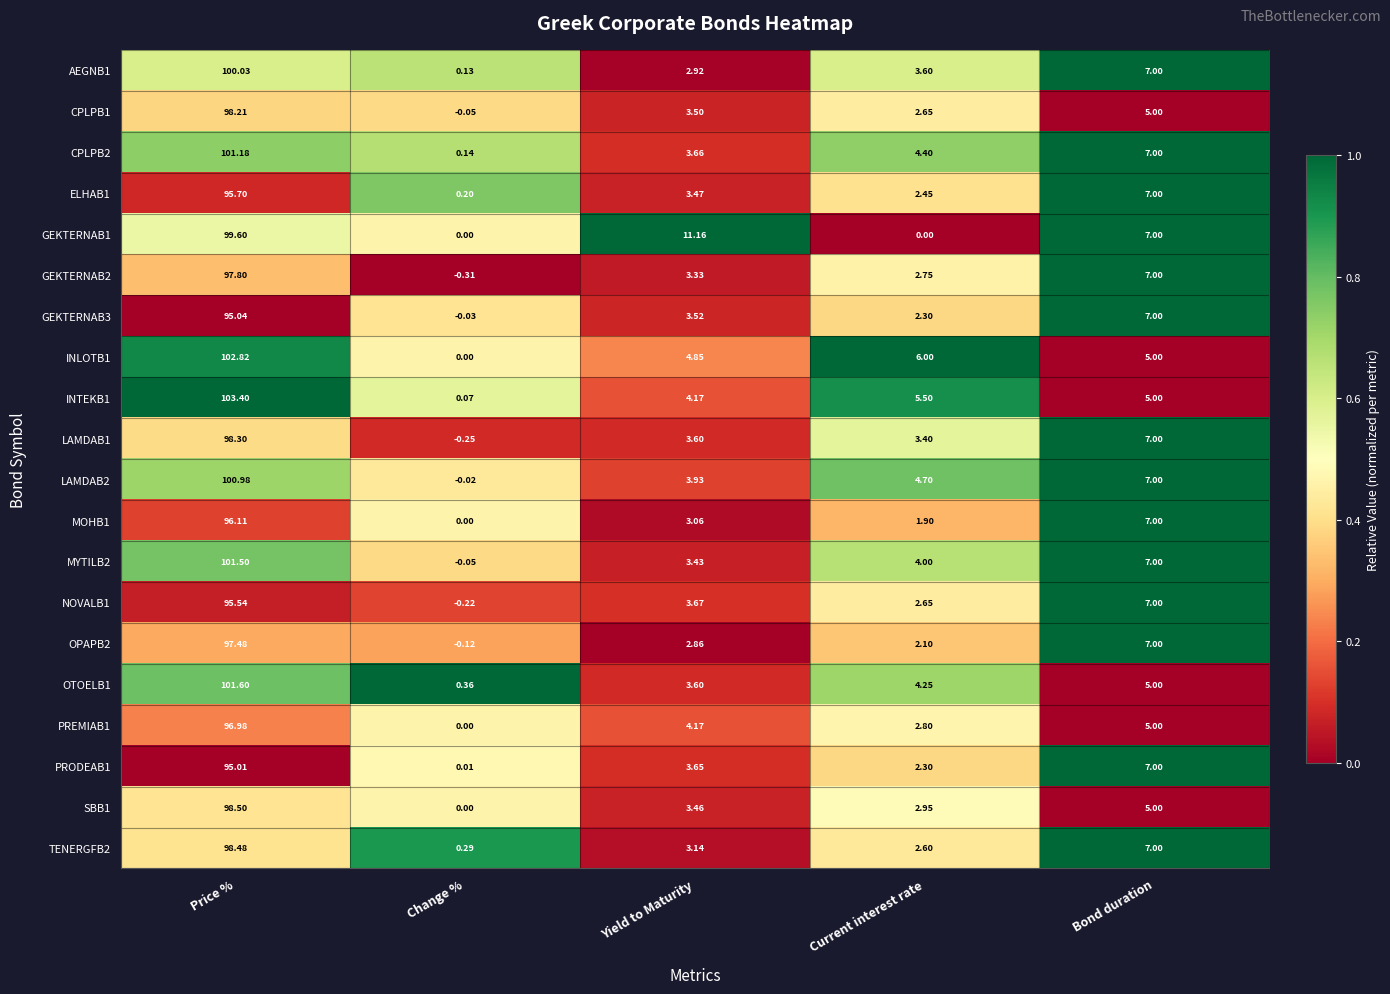

Which series has the largest total across all categories?

INLOTB1